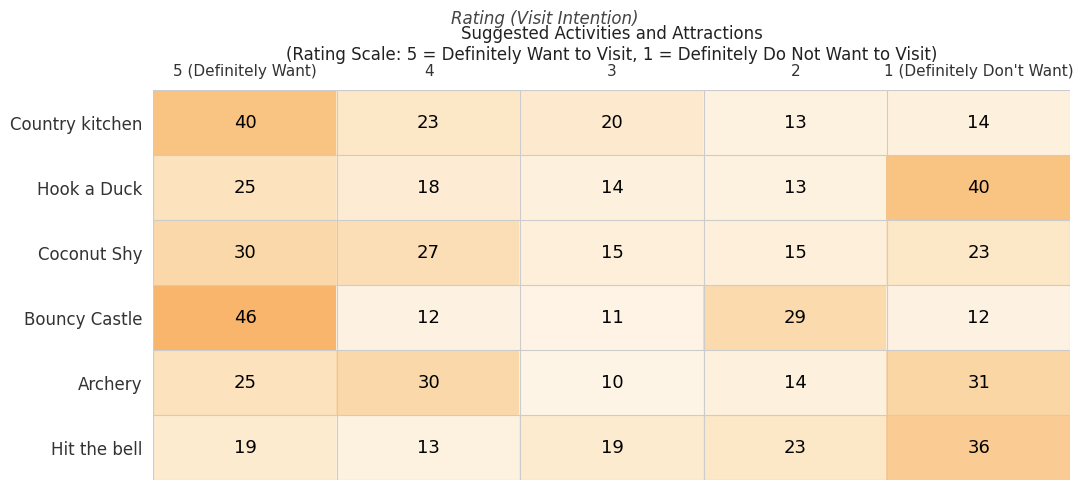

What is the minimum value for Hit the bell?

13